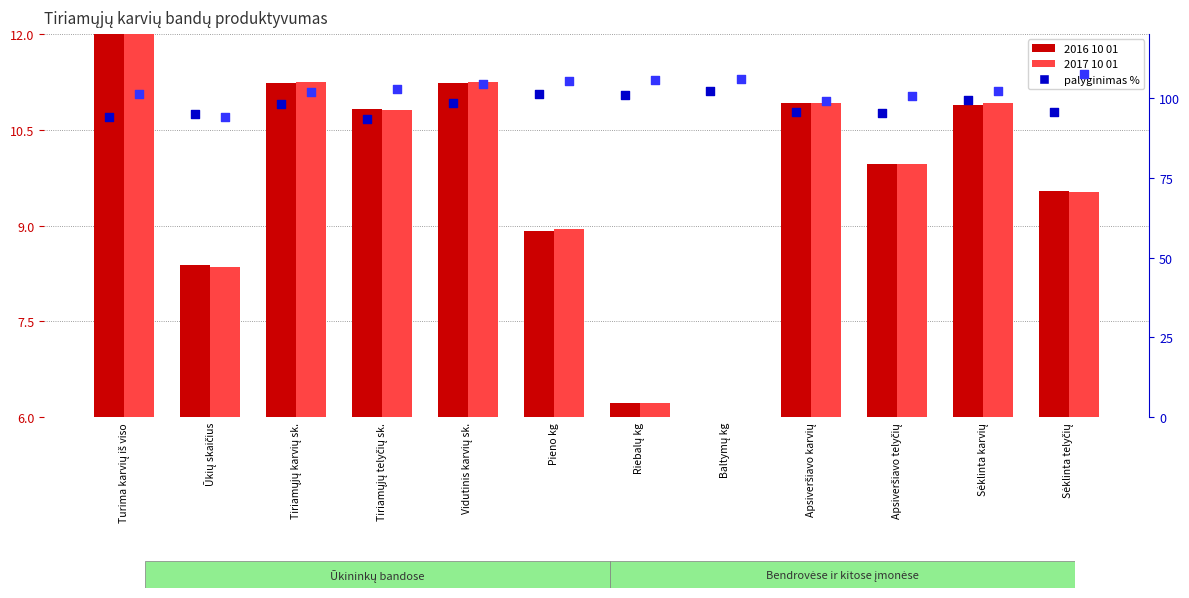

Which series reaches the minimum Y coordinate?

2016 10 01 (Ūkininkų)